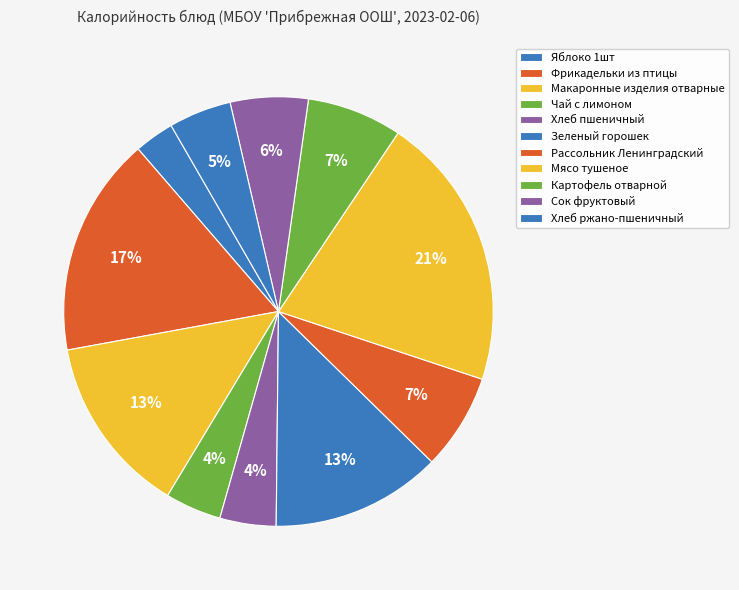

To the nearest percent, what is the average slice percentage?

9%